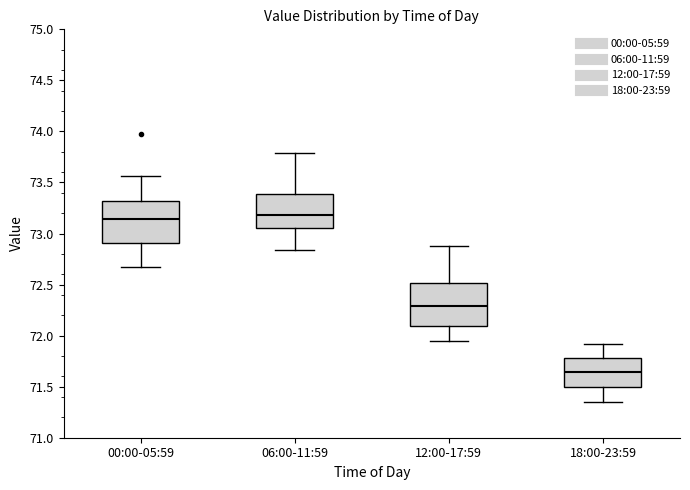

Where does the upper whisker of the box for 18:00-23:59 end on the y-axis? The values are not printed on the chart, so give them approximately, as read against the axis.

71.90